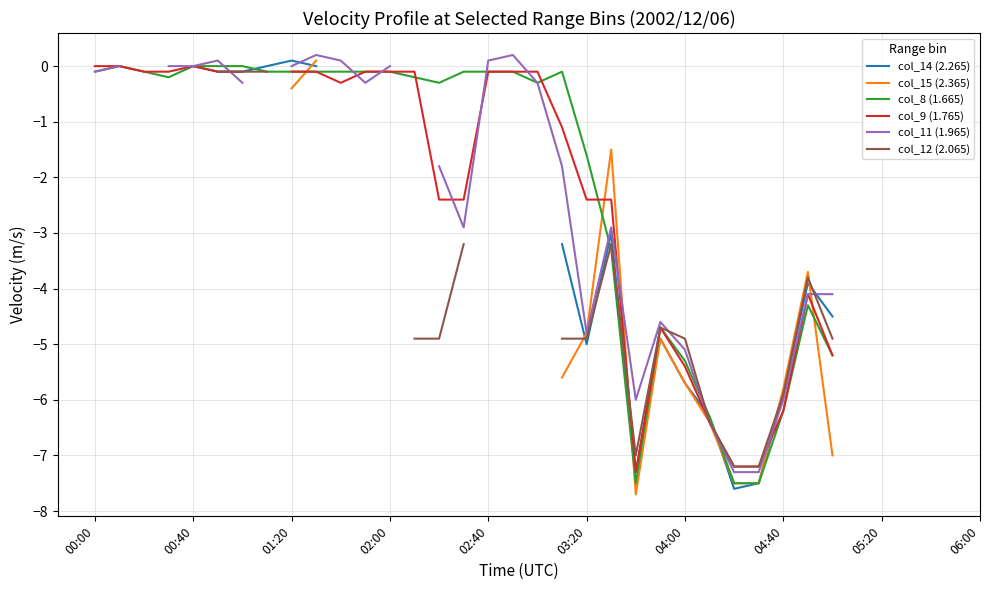

At which label is col_11 (1.965) closest to -3?

15